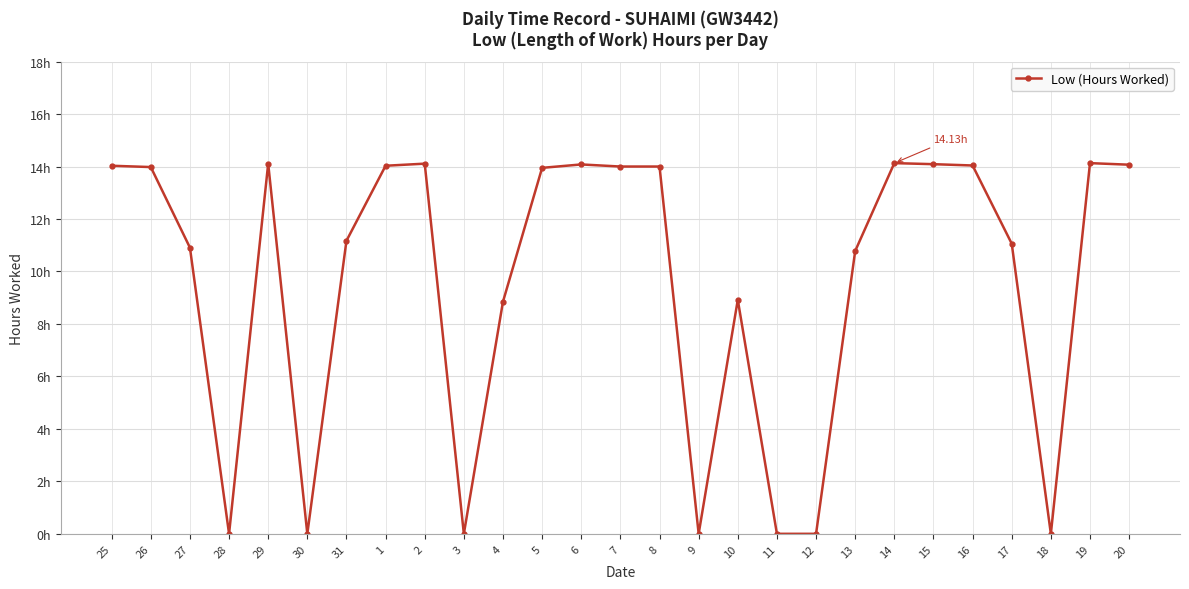

Is this an area chart (filled region under the line)?

No